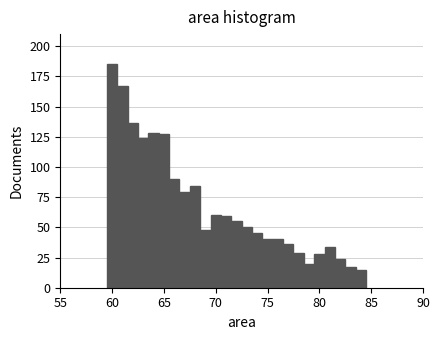

Read against the x-axis, roughly where is the centre of the tallest bar?

60.0